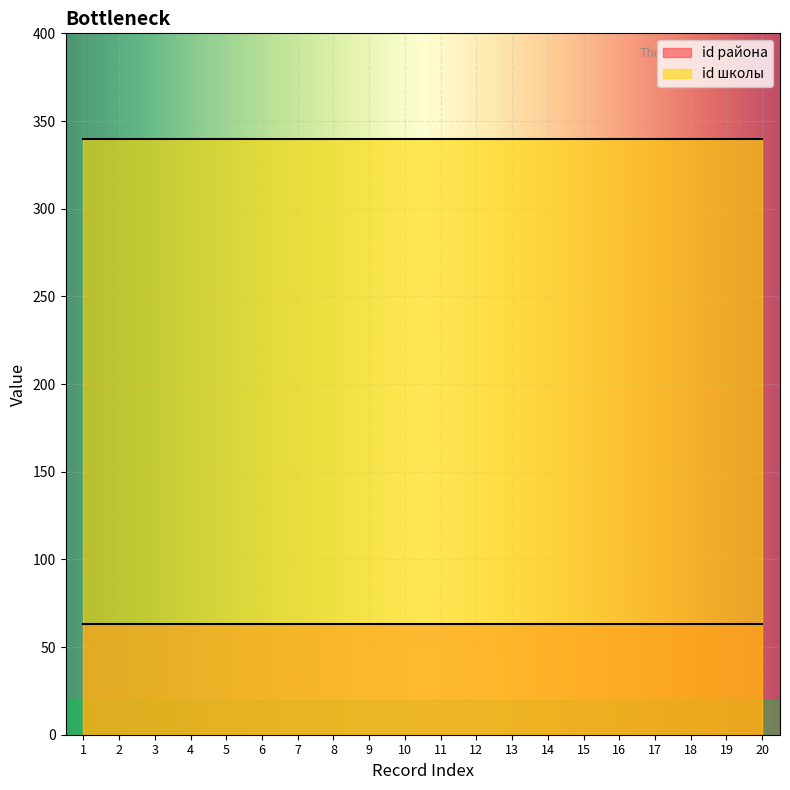

List the series in order of their overall mean, lowest first.

id района, id школы